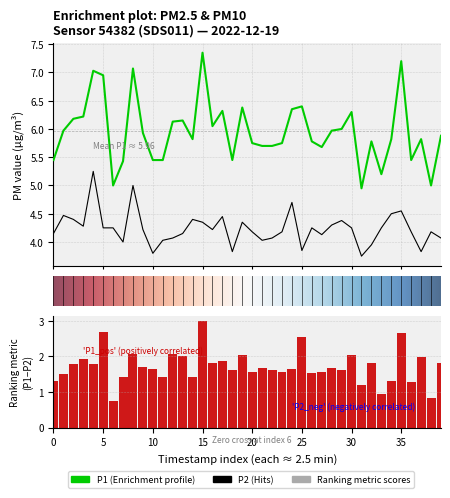

Count the number of categories in the chart.

40